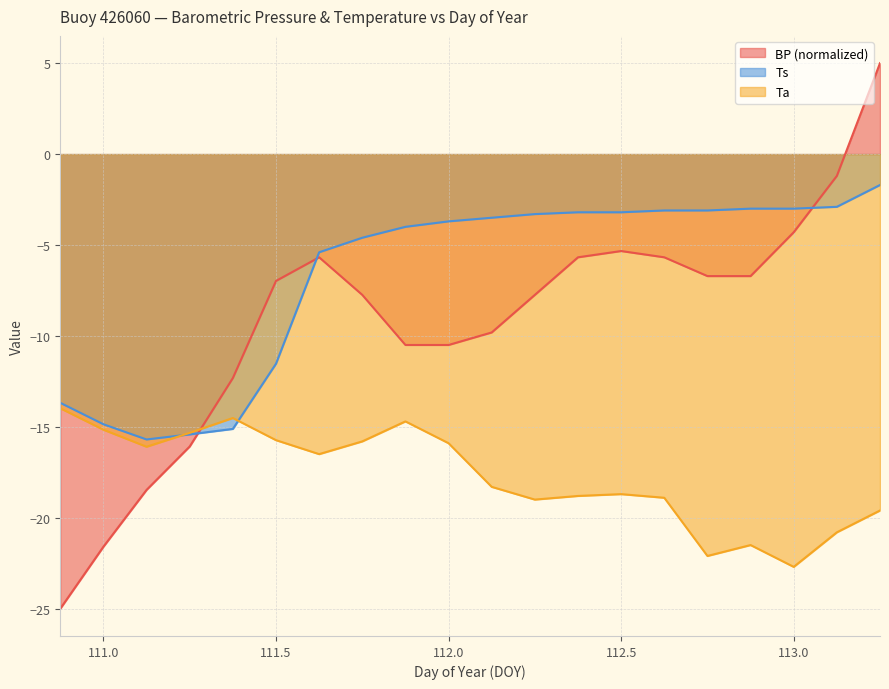

Rank the series at 112.75 from lowest to highest value.

Ta, BP, Ts